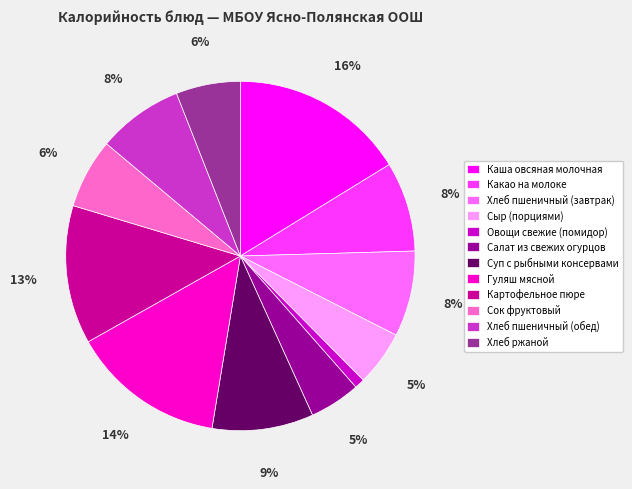

How many slices are in this pie chart?

12